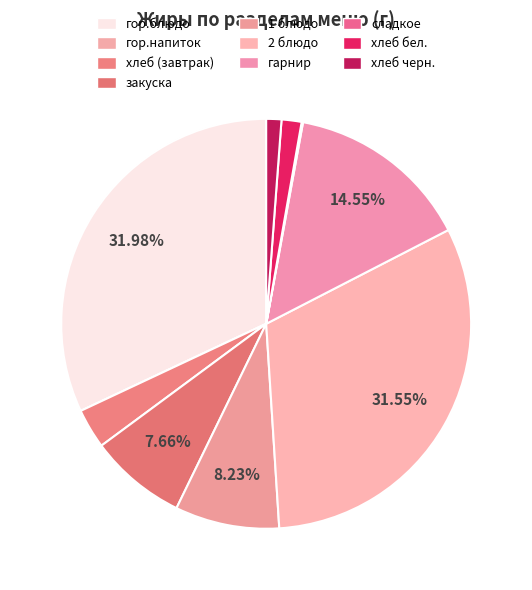

Is хлеб бел. the majority of the pie?

No